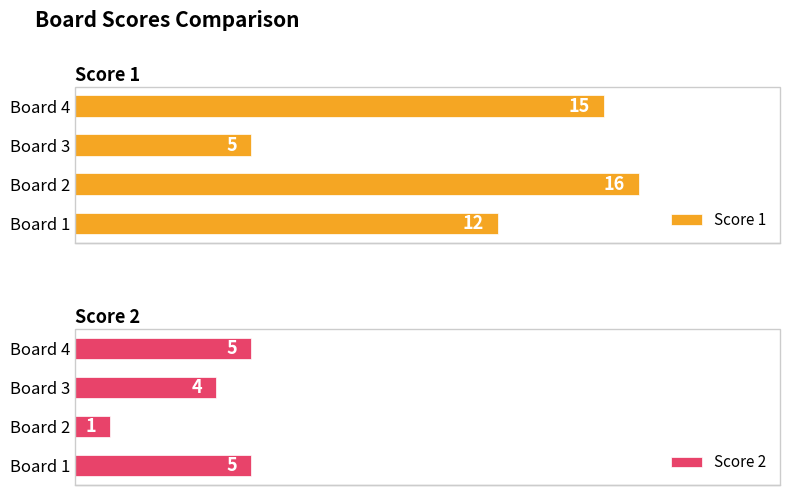

Count the number of categories in the chart.

4